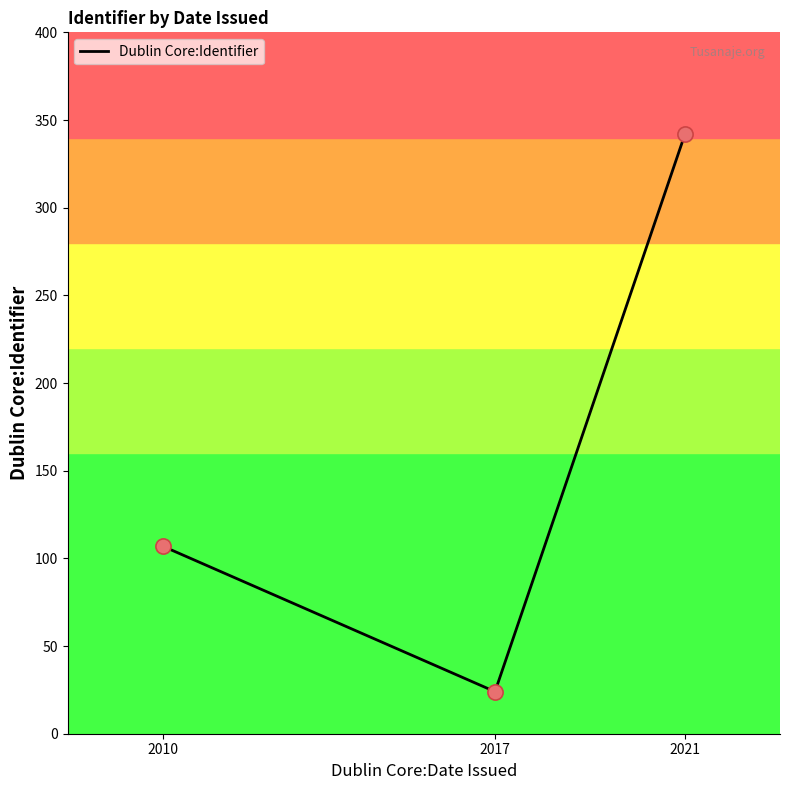

Between 2010 and 2017, which is larger?

2010